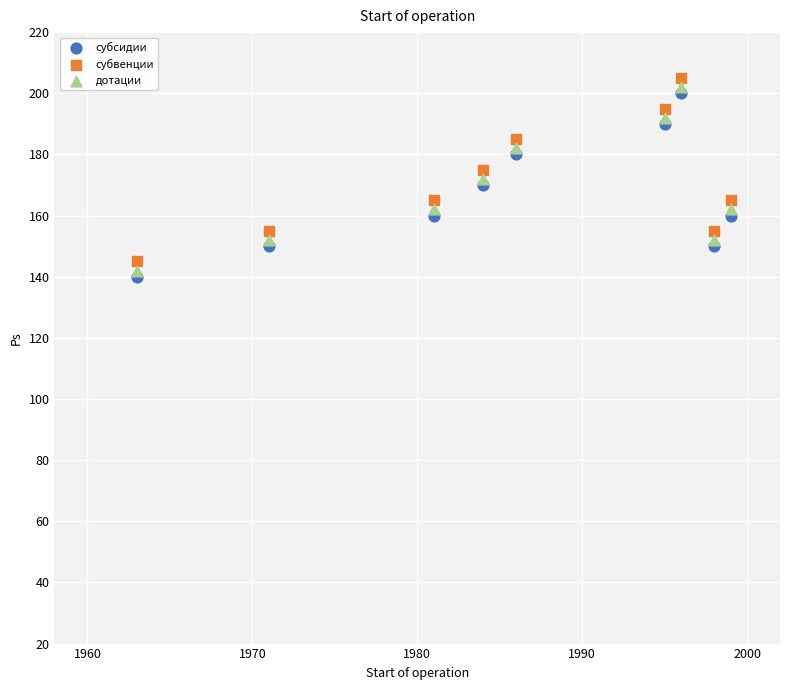

Across all data points, what is the range of Y values (max minus min)?

65